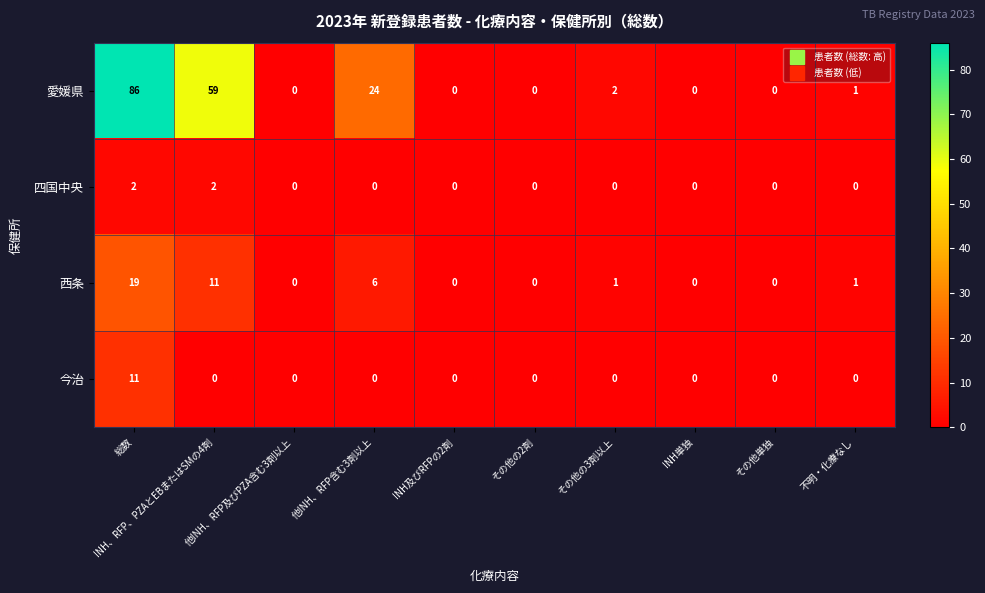

At which label is 西条 closest to 9?

INH、RFP、PZAとEBまたはSMの4剤